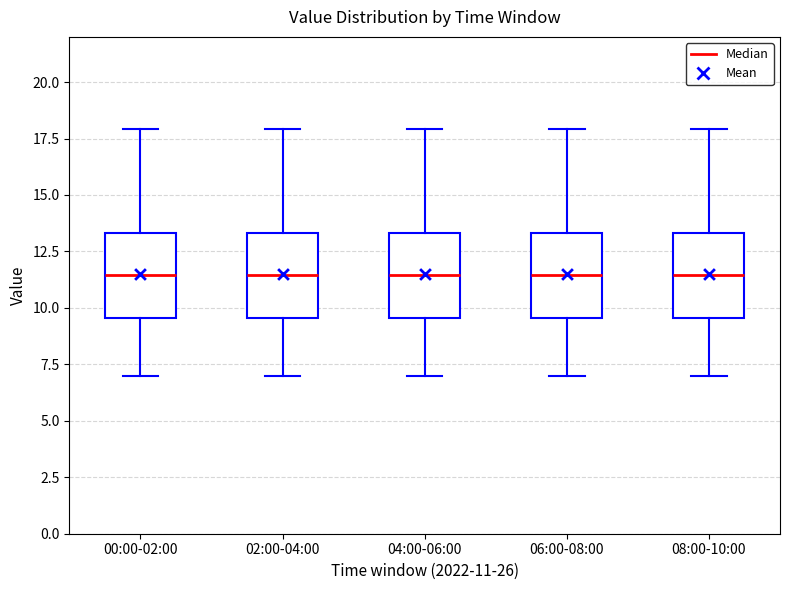

Reading left to right, transcribe this box plot: for each box, give where its median line is, the range the box spans, and where its two whiskers end, as read against the y-axis. The values are not printed on the chart, so give them approximately, as read against the axis.

00:00-02:00: median 11.5, box 9.5 to 13.5, whiskers 7.0 to 18.0
02:00-04:00: median 11.5, box 9.5 to 13.5, whiskers 7.0 to 18.0
04:00-06:00: median 11.5, box 9.5 to 13.5, whiskers 7.0 to 18.0
06:00-08:00: median 11.5, box 9.5 to 13.5, whiskers 7.0 to 18.0
08:00-10:00: median 11.5, box 9.5 to 13.5, whiskers 7.0 to 18.0